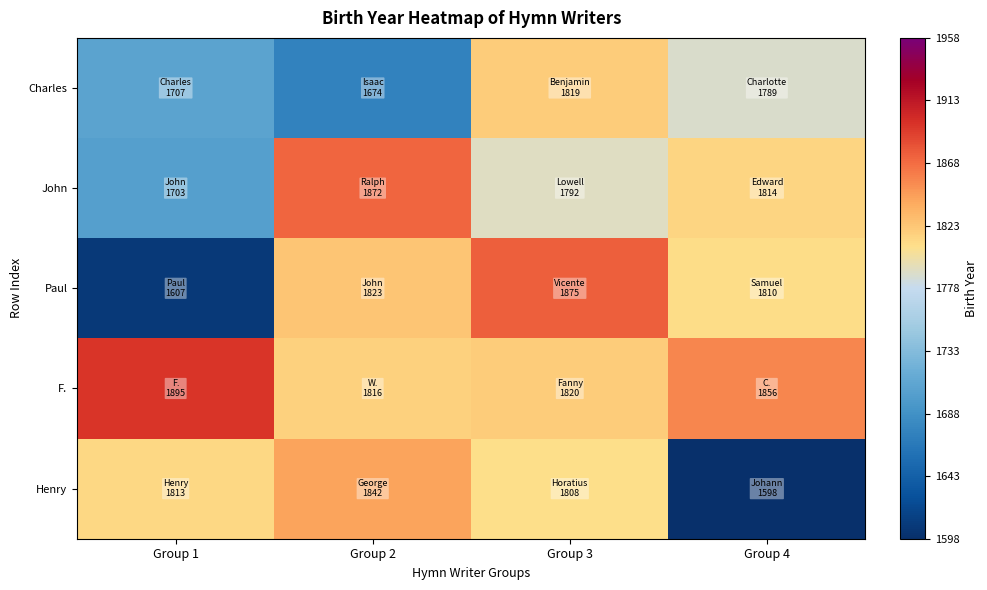

Reading left to right, extract all data points from this chart.

Charles: Group 1=1707	Group 2=1674	Group 3=1819	Group 4=1789
John: Group 1=1703	Group 2=1872	Group 3=1792	Group 4=1814
Paul: Group 1=1607	Group 2=1823	Group 3=1875	Group 4=1810
F.: Group 1=1895	Group 2=1816	Group 3=1820	Group 4=1856
Henry: Group 1=1813	Group 2=1842	Group 3=1808	Group 4=1598